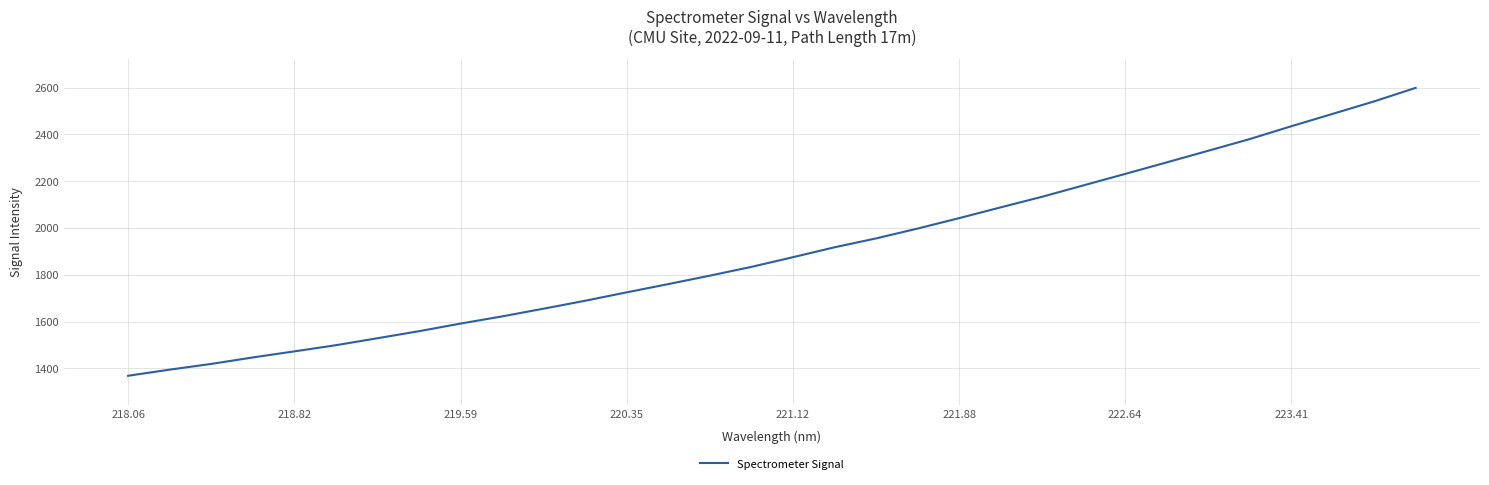

What is the minimum value shown in the chart?

1368.4